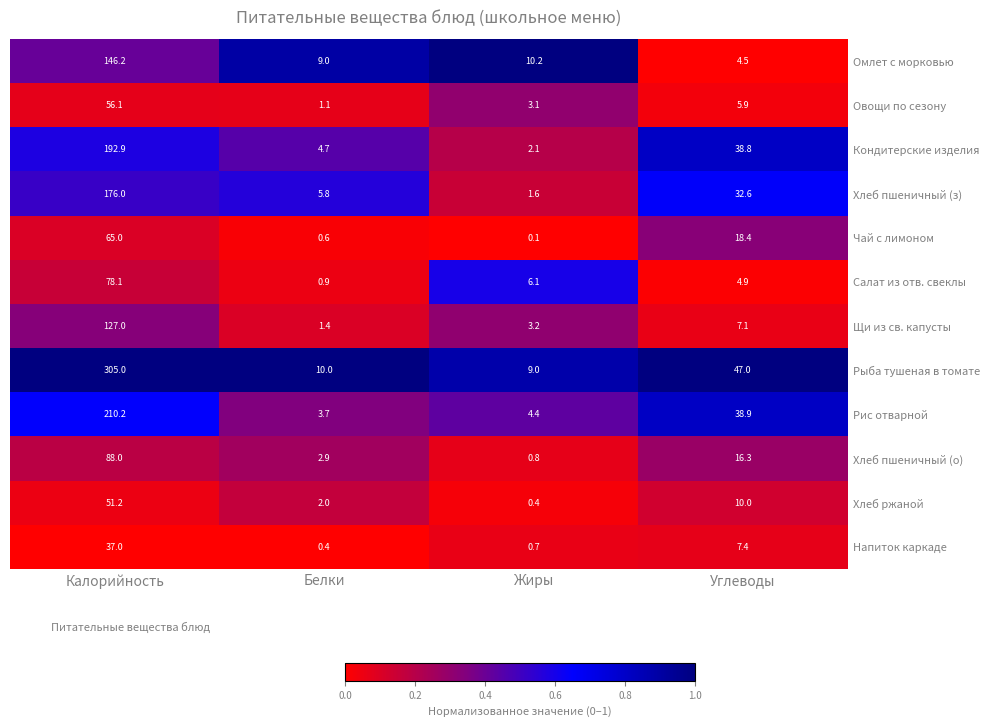

What is the difference between the maximum and minimum values in the Щи из св. капусты series?

125.6